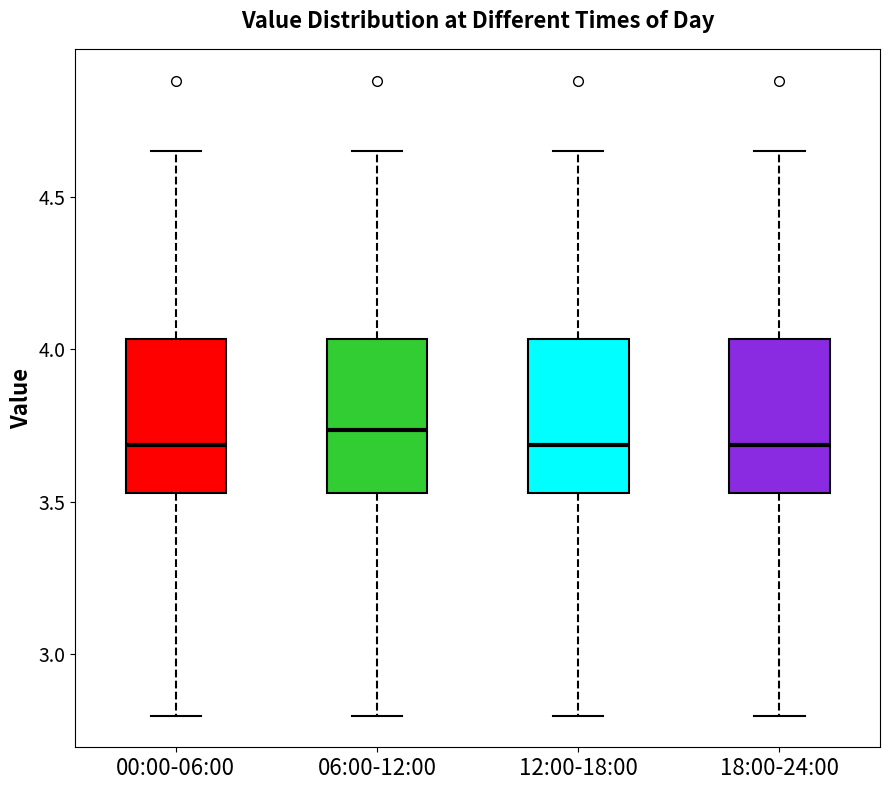

Which box's median line is the highest?

06:00-12:00